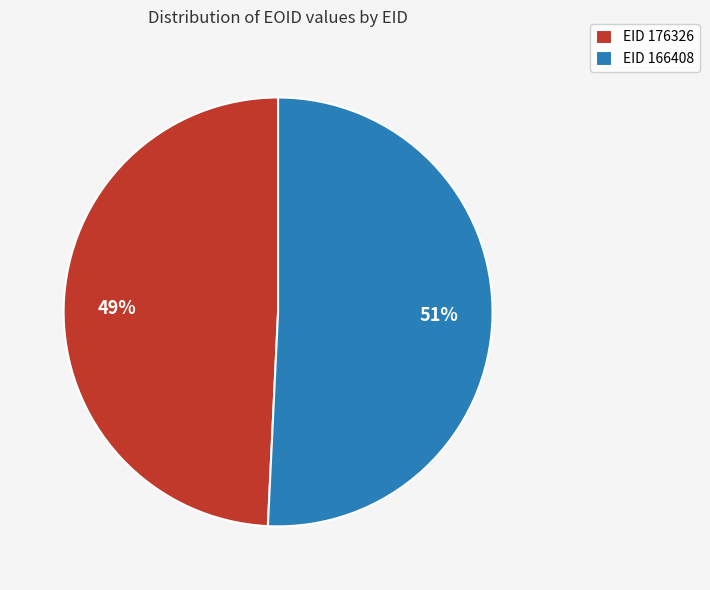

Does any single category account for the majority?

Yes